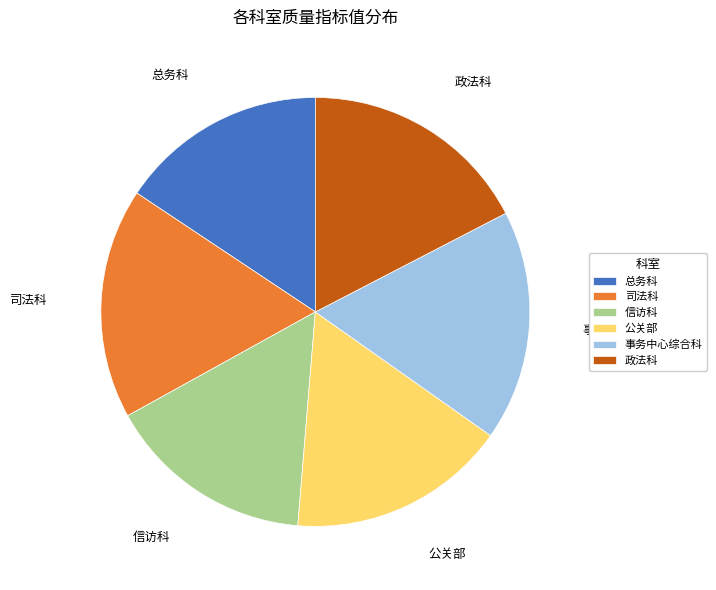

Between 信访科 and 政法科, which is larger?

政法科